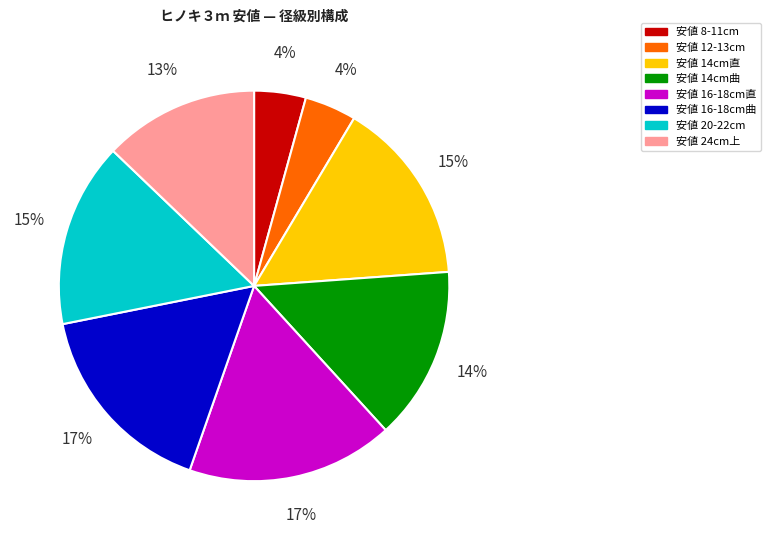

To the nearest percent, what is the average slice percentage?

12%